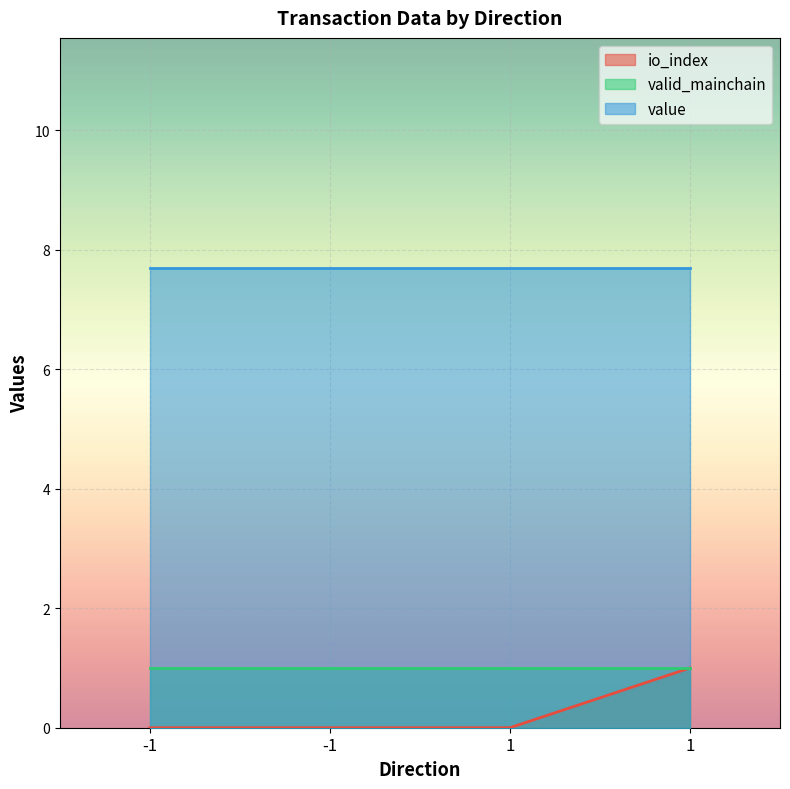

What is the value of the value point at the 3rd from the left?

7.7